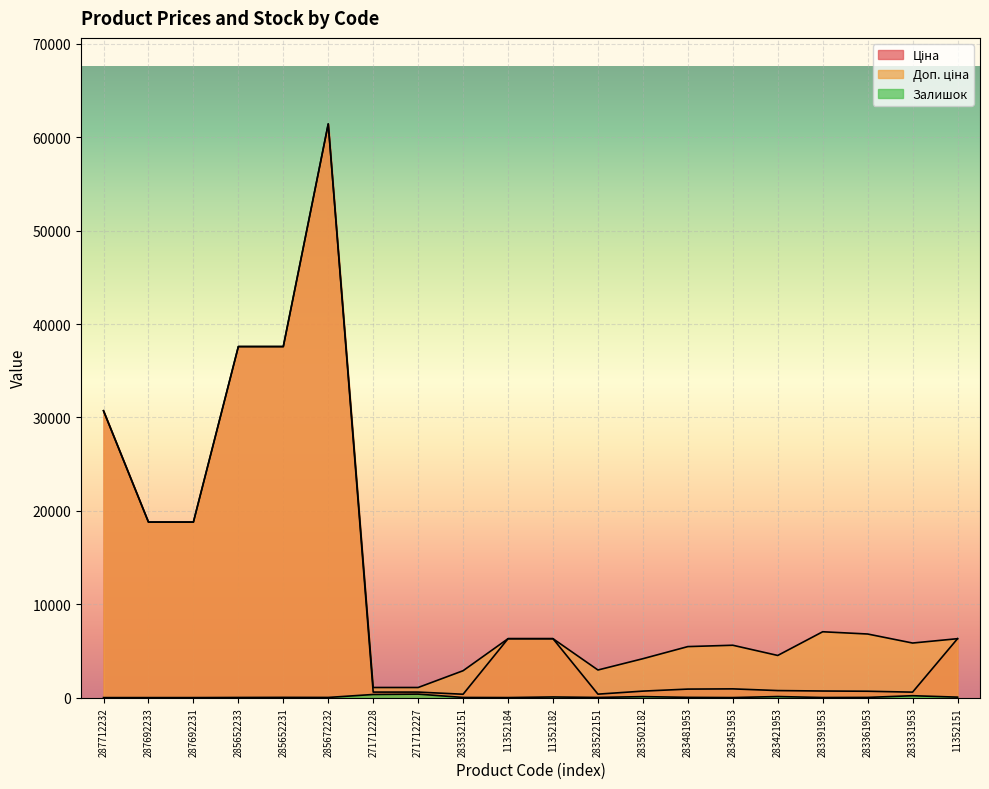

True or false: Доп. ціна has a value of 61434.3 at 285672232.

True